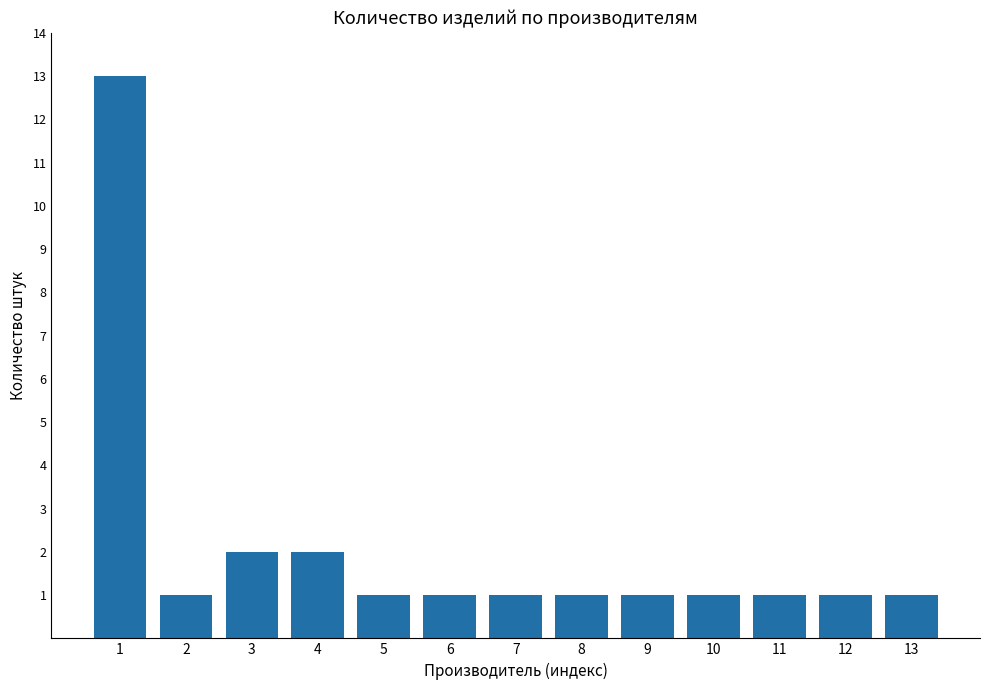

The chart shows a value of 0 at 11. True or false?

False